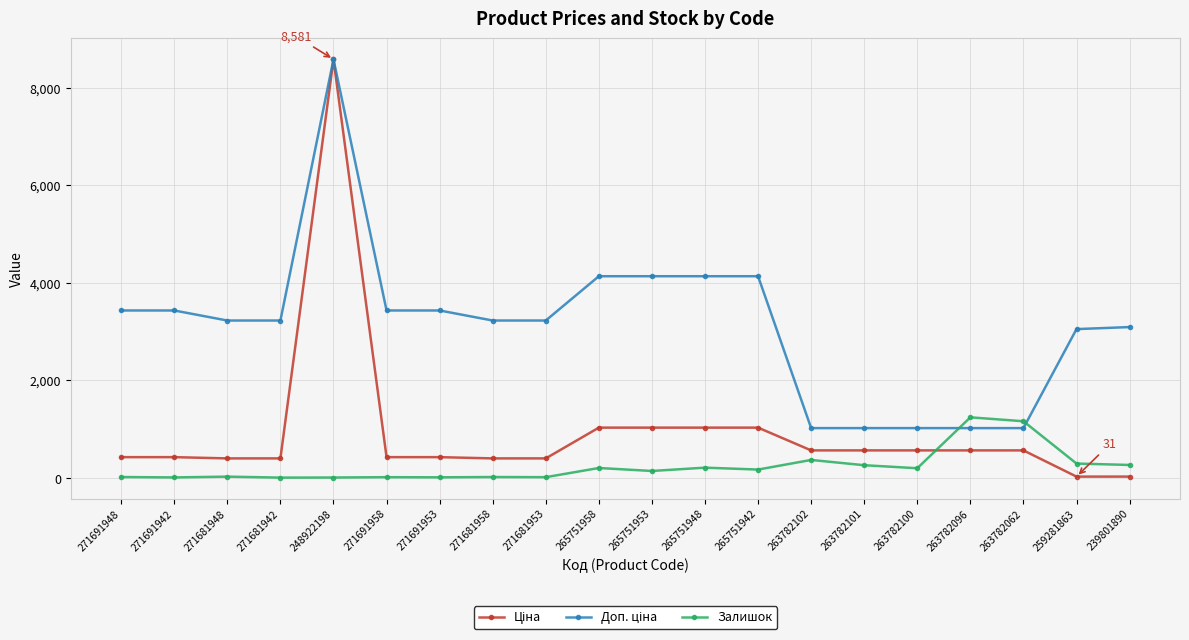

How many data points does each series have?

20